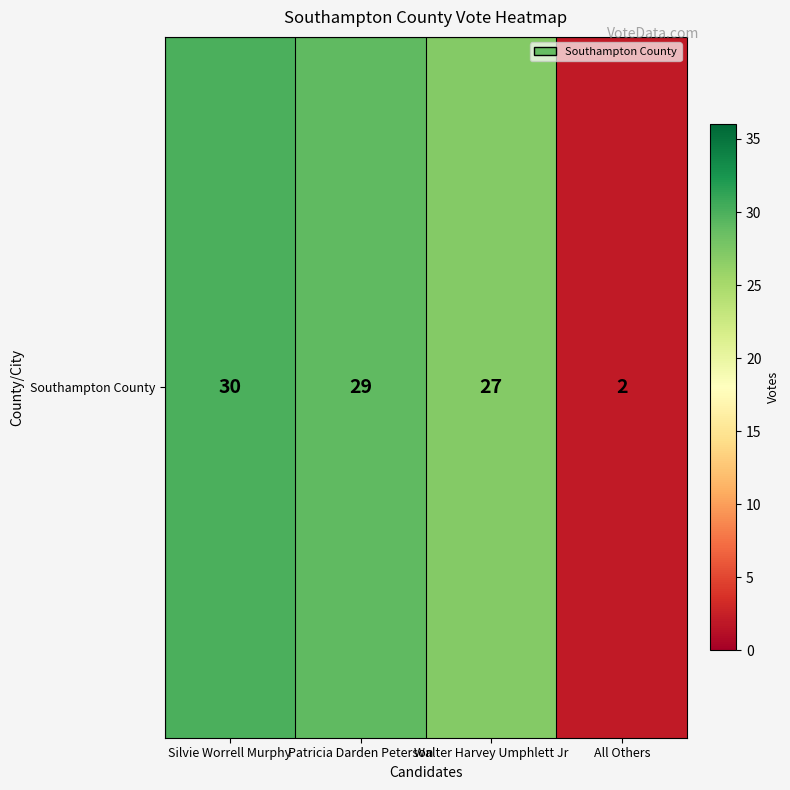

What is the sum of the values at Walter Harvey Umphlett Jr and Patricia Darden Peterson?

56